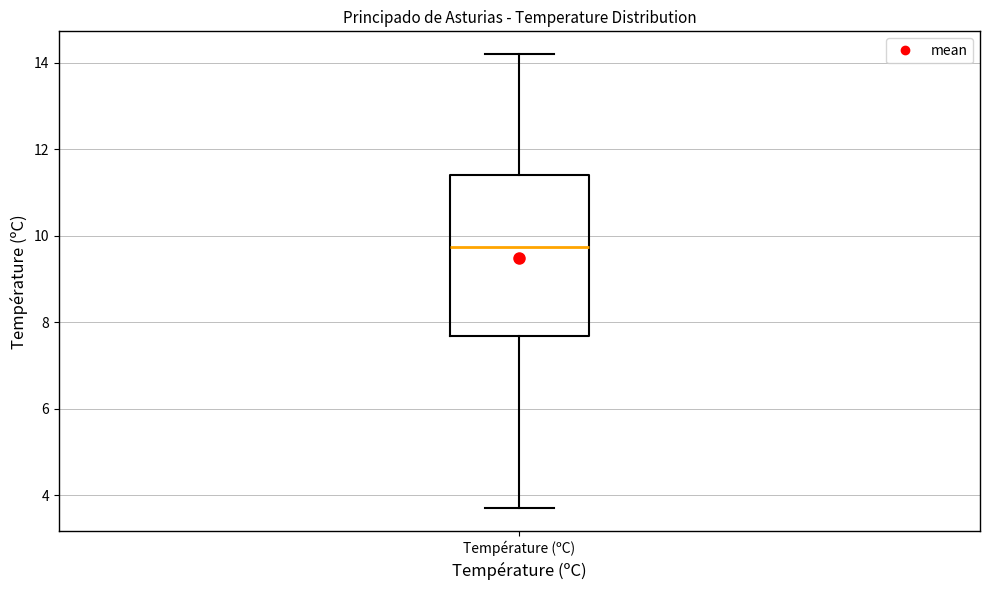

Transcribe this box plot: give where the median line is, the range the box spans, and where the two whiskers end, as read against the y-axis. The values are not printed on the chart, so give them approximately, as read against the axis.

median 9.8, box 7.6 to 11.4, whiskers 3.8 to 14.2